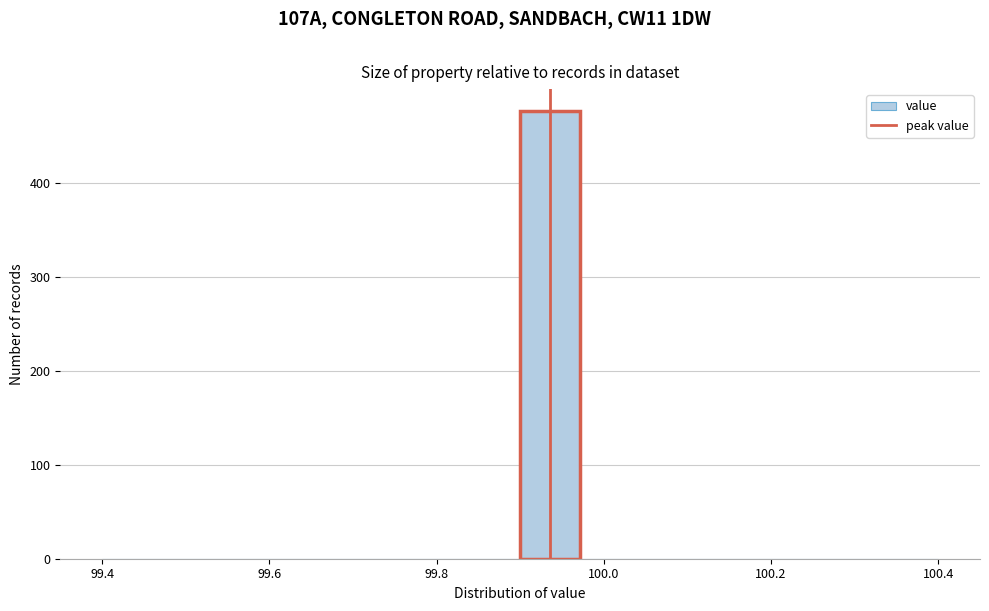

Read against the x-axis, roughly where is the centre of the tallest bar?

99.94